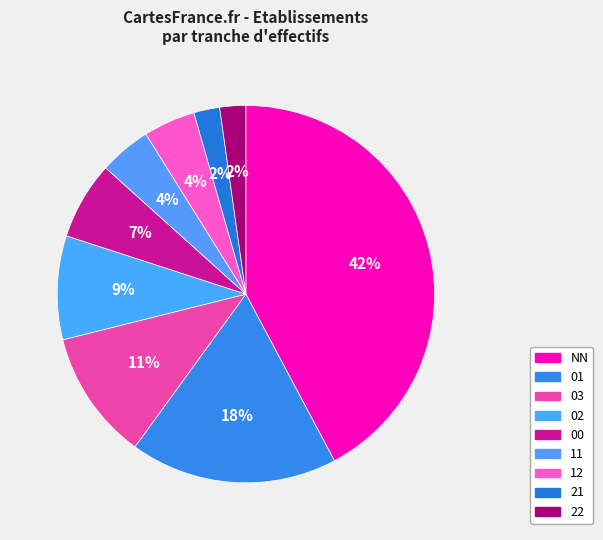

To the nearest percent, what portion does 22 represent?

2%